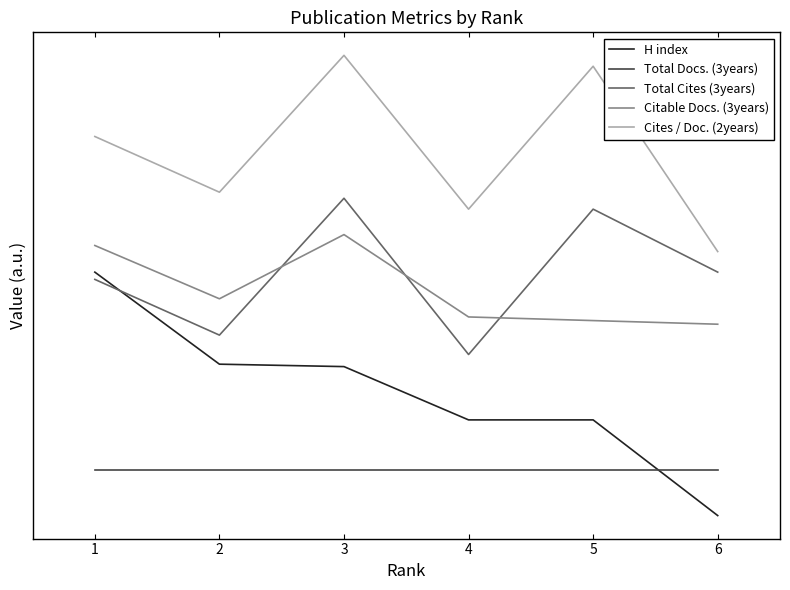

True or false: H index has more than 2 interior local peaks.

False